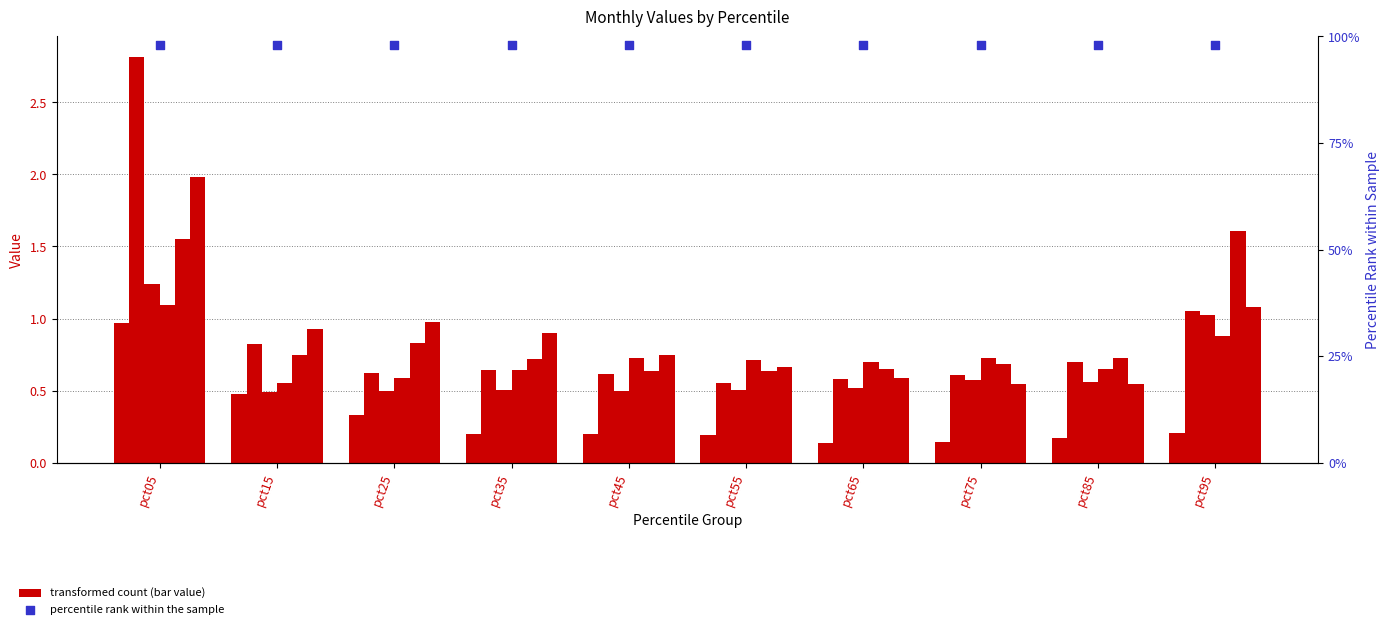

What is the total value across all series at pct55?

3.3